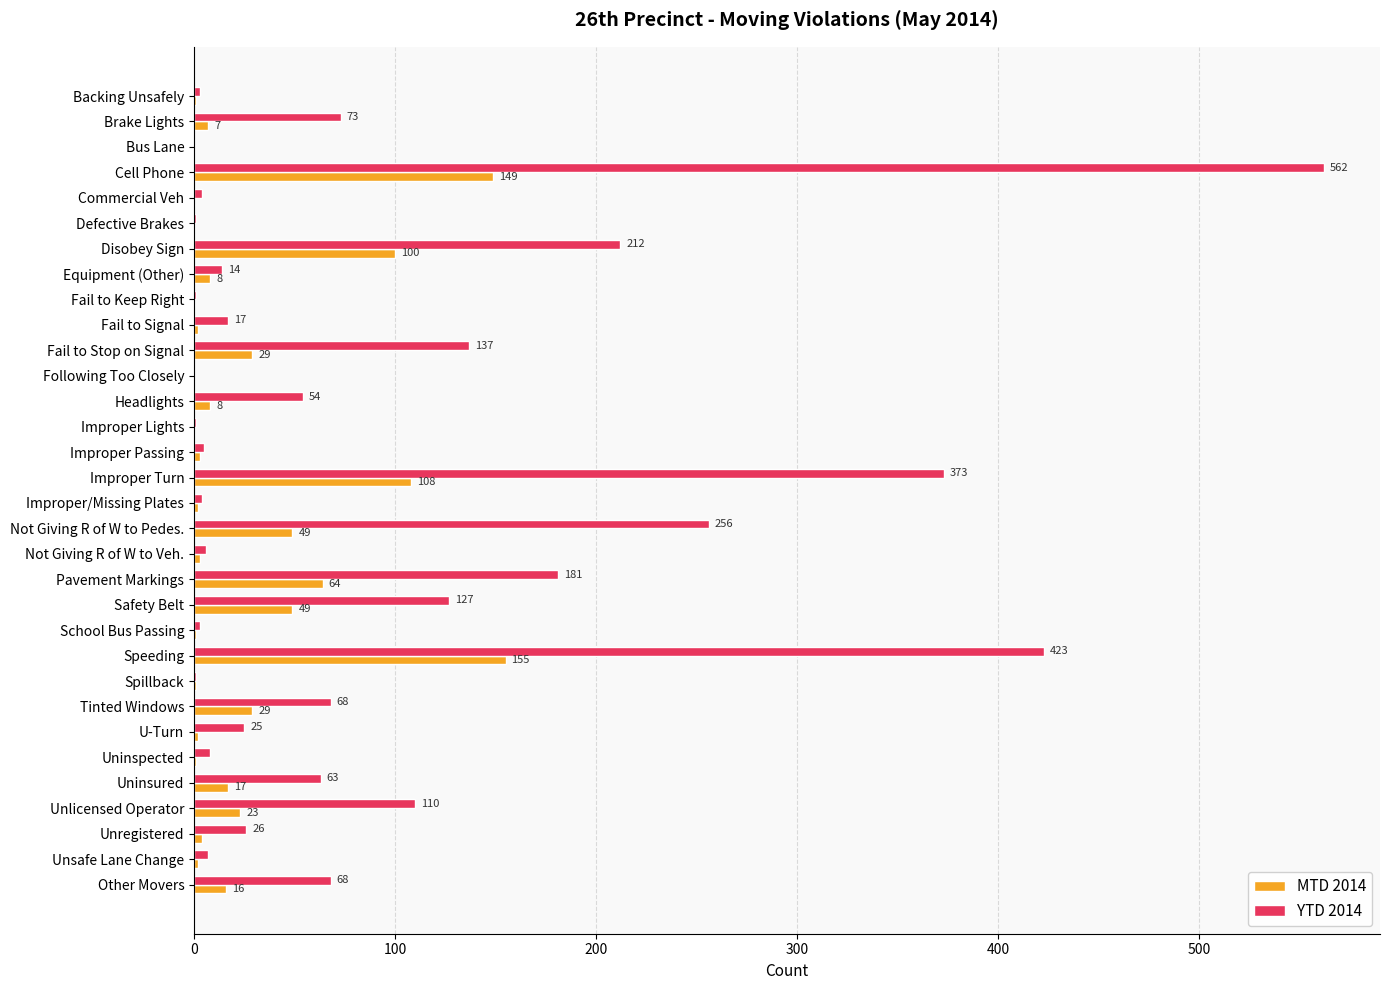

What are all the series names shown in the legend?

MTD 2014, YTD 2014